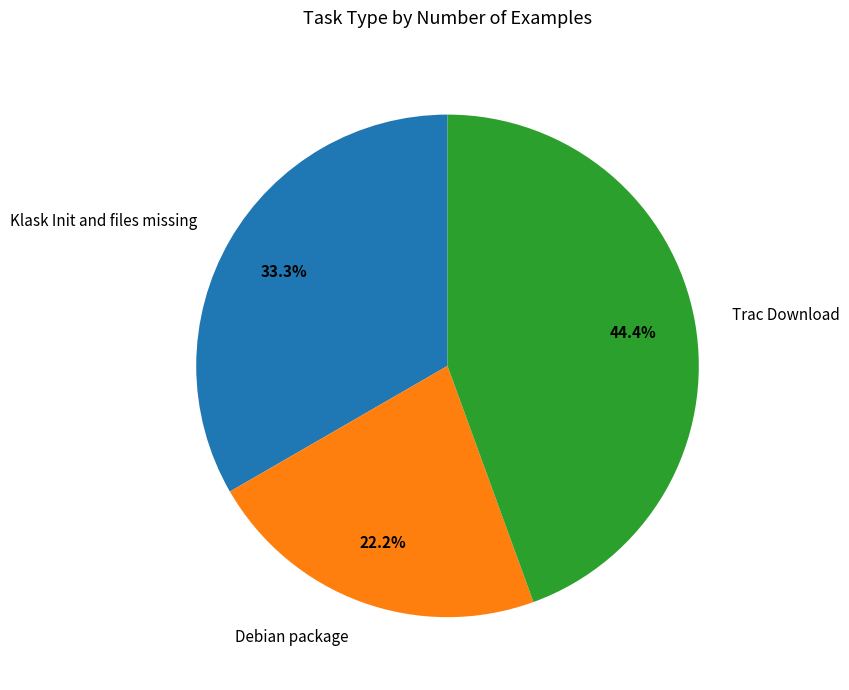

What percentage is NOT represented by Trac Download?

55.6%